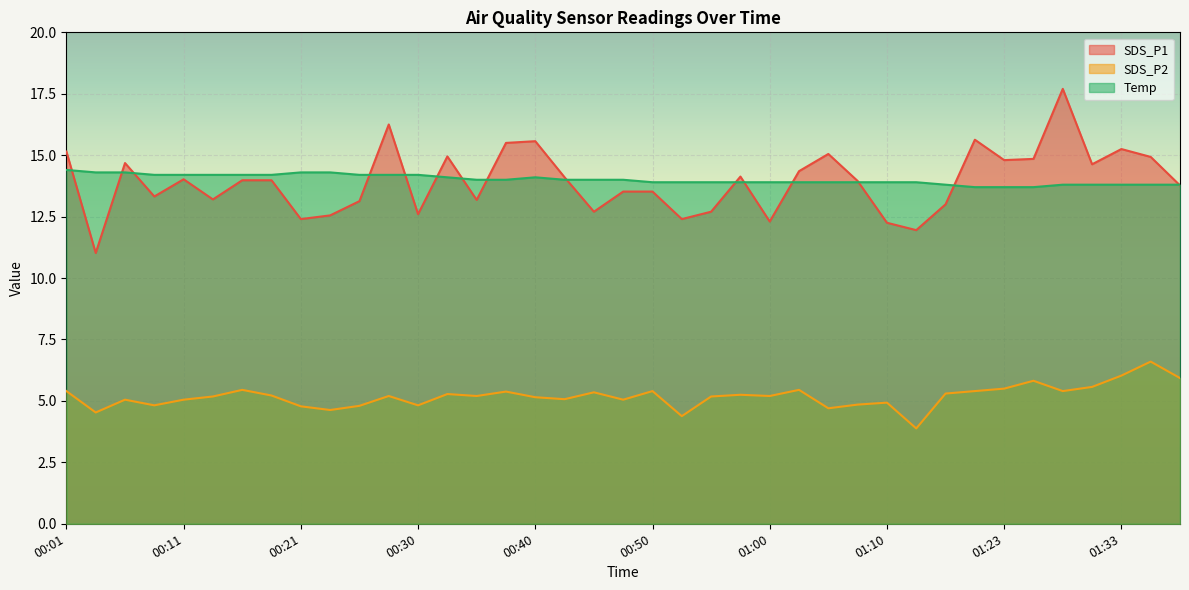

What is the difference between the maximum and second lowest values in the Temp series?

0.7